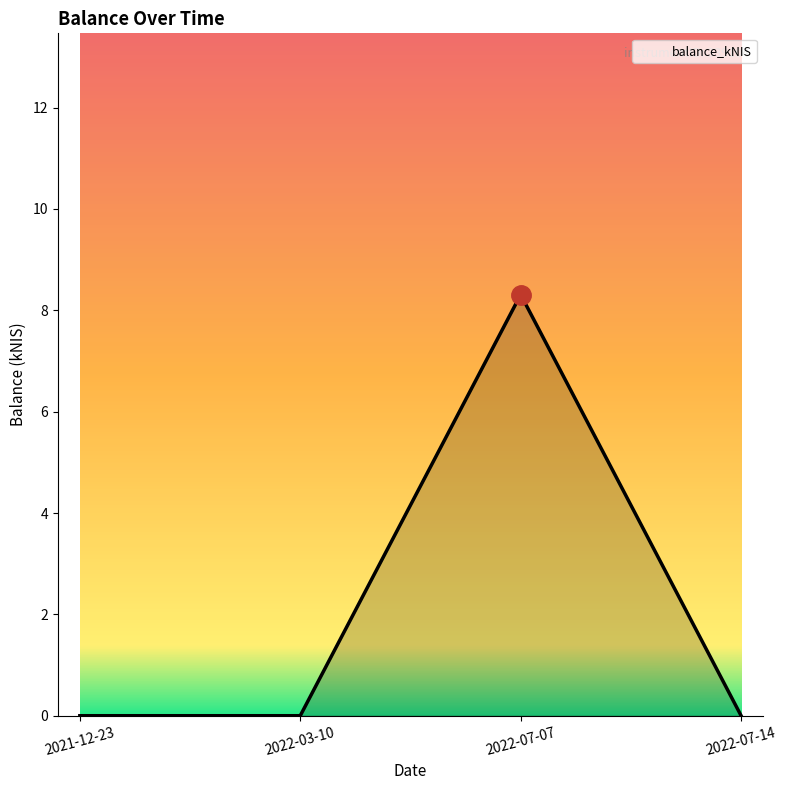

Count the number of categories in the chart.

4